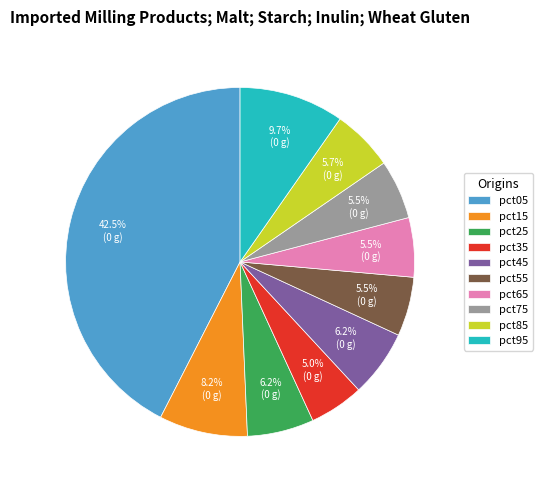

To the nearest percent, what is the average slice percentage?

10%